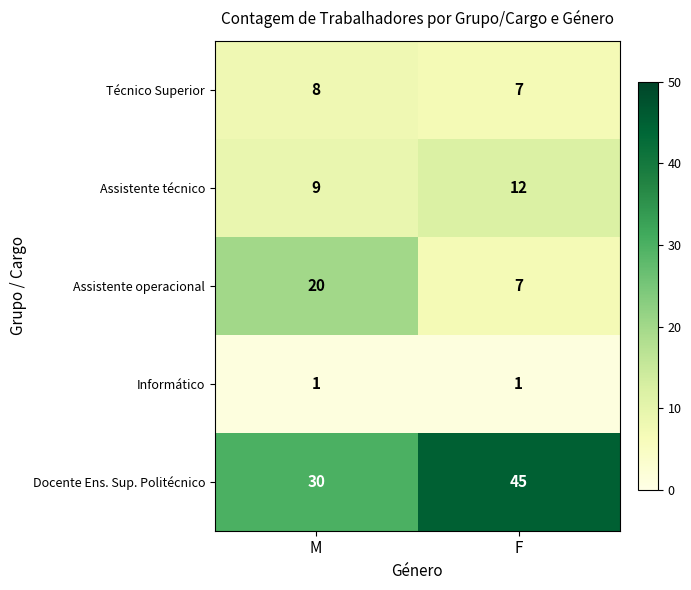

The Informático series shows 0 at M. True or false?

False